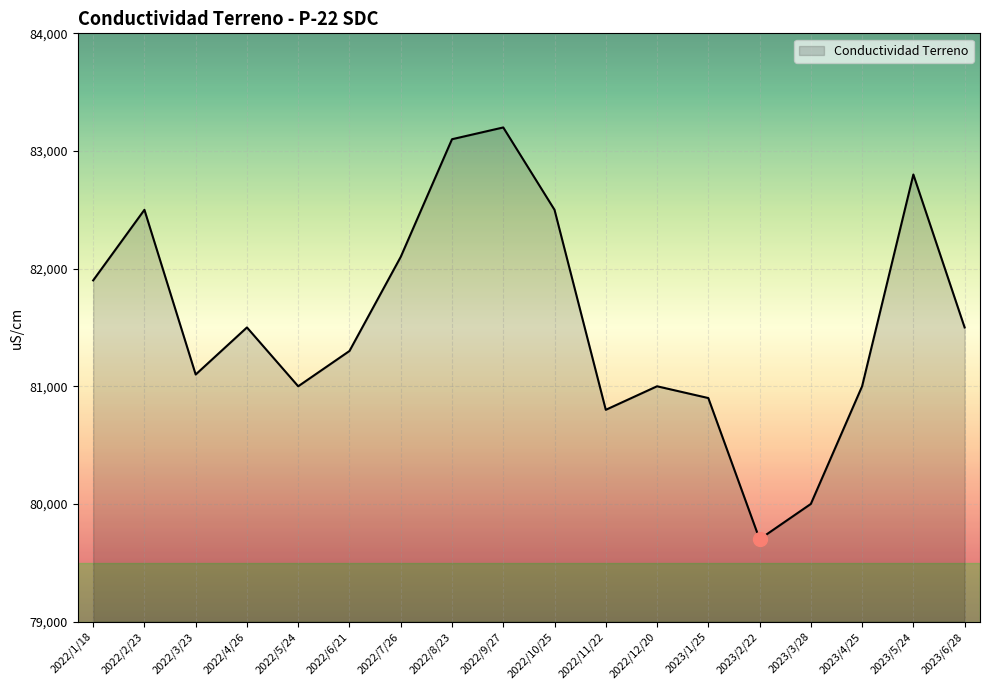

What is the sum of the values at 2023/3/28 and 2022/10/25?

162500